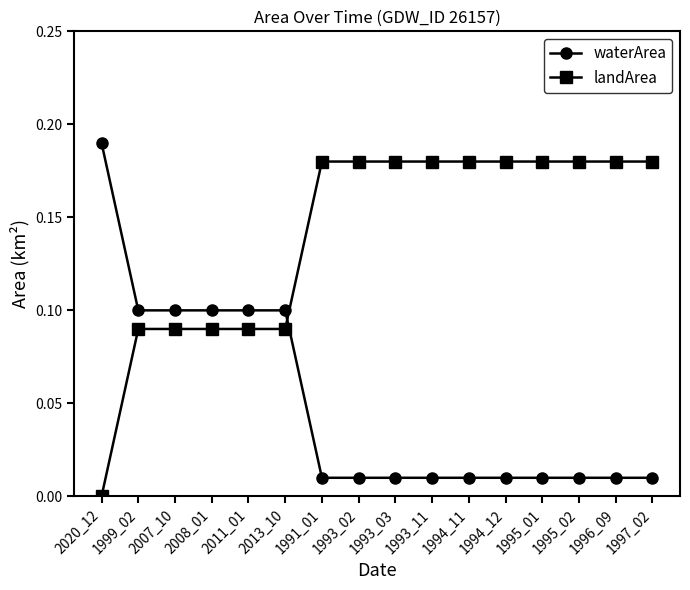

True or false: waterArea has a value of 0.0 at 1991_01.

True